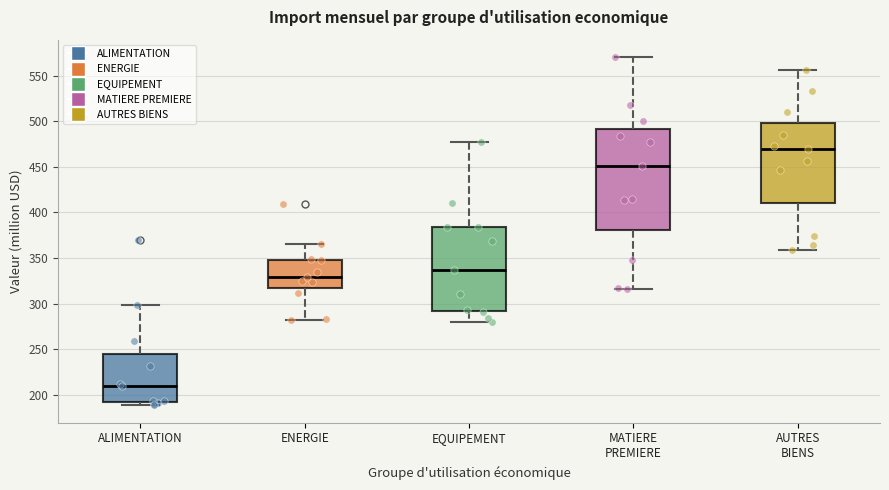

Where is the lower edge of the box for ALIMENTATION on the y-axis? The values are not printed on the chart, so give them approximately, as read against the axis.

190